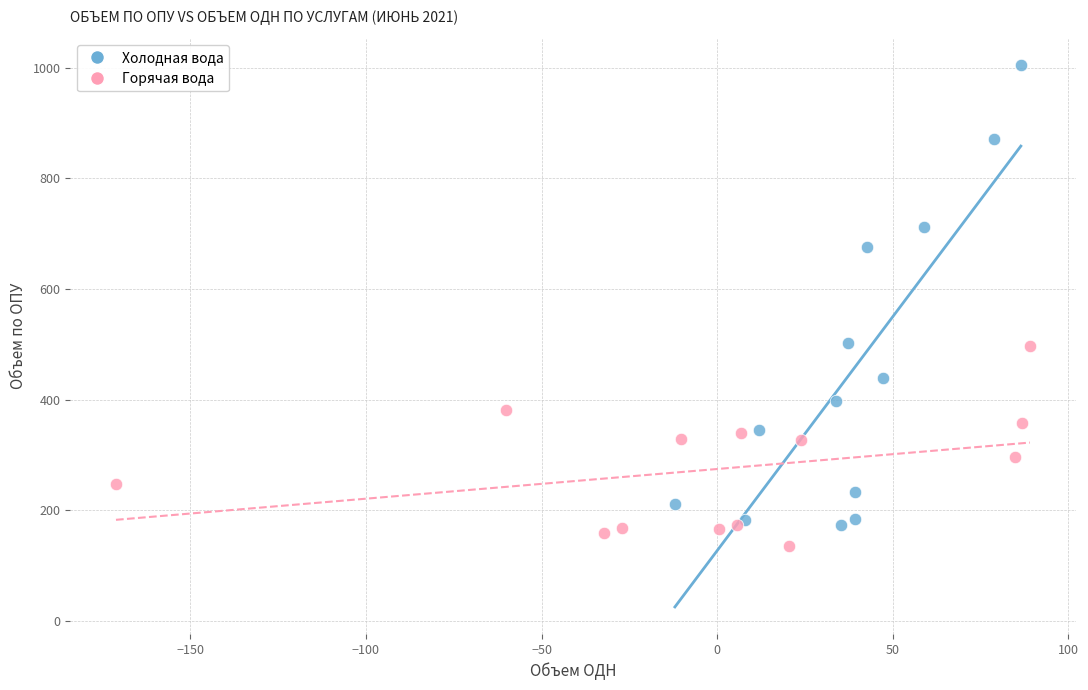

Which series has the largest Y range (max minus min)?

Холодная вода